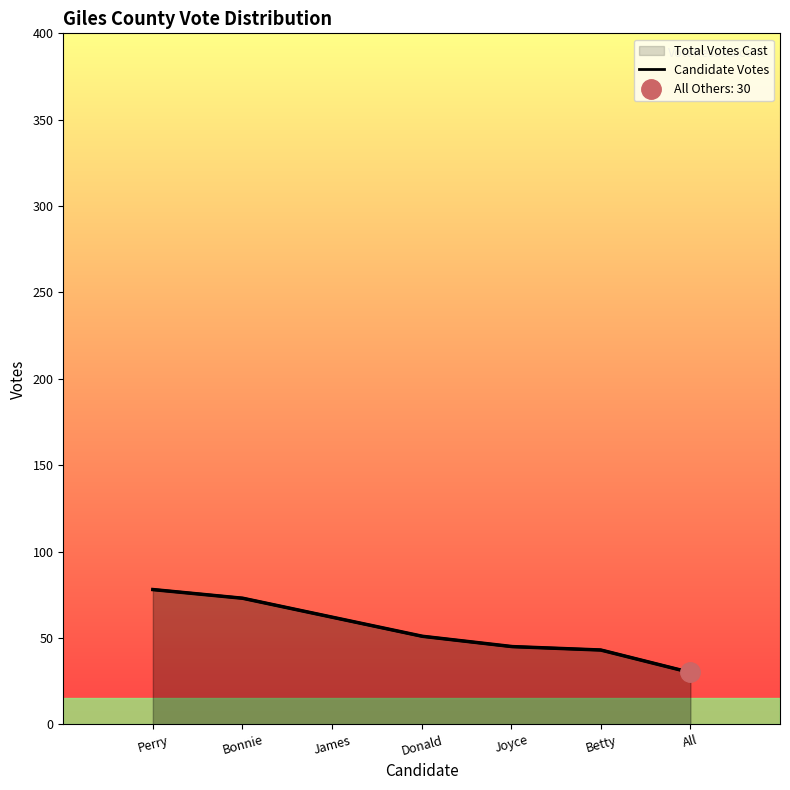

What is the change in value from Perry to Bonnie?

-5